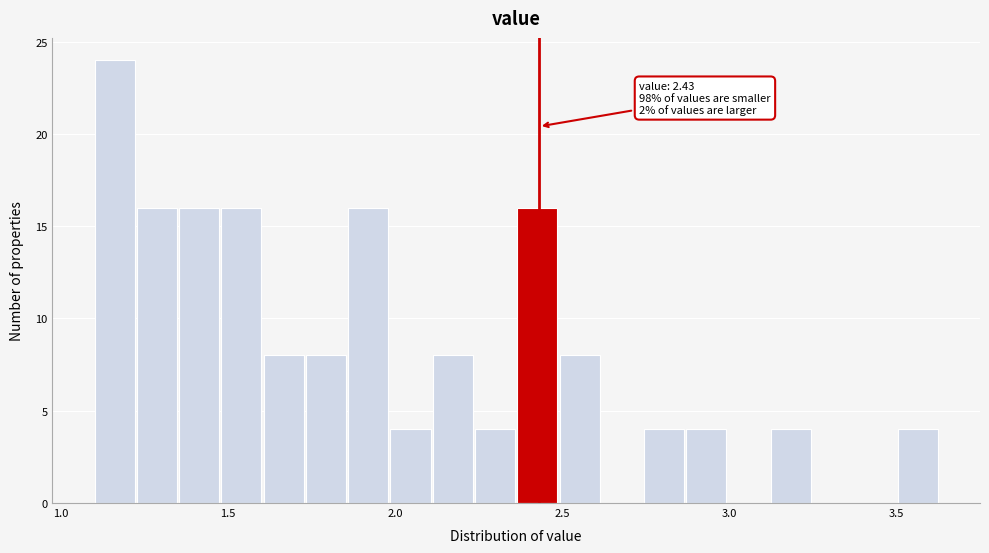

Around what value on the x-axis is the tallest bar? Give the approximate position of its centre, as read against the axis.

1.15